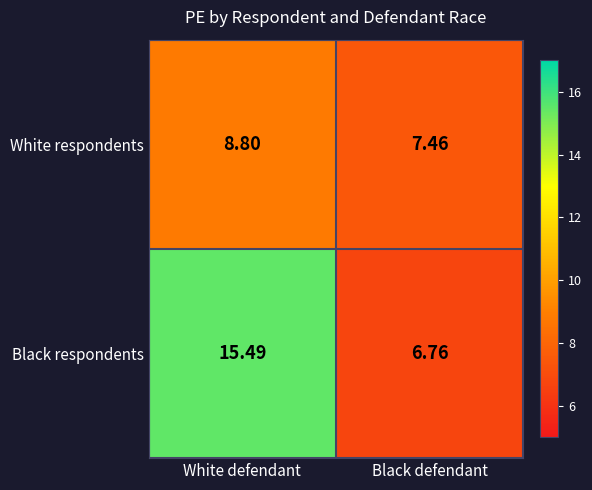

Where is White respondents nearest to the value 8?

Black defendant